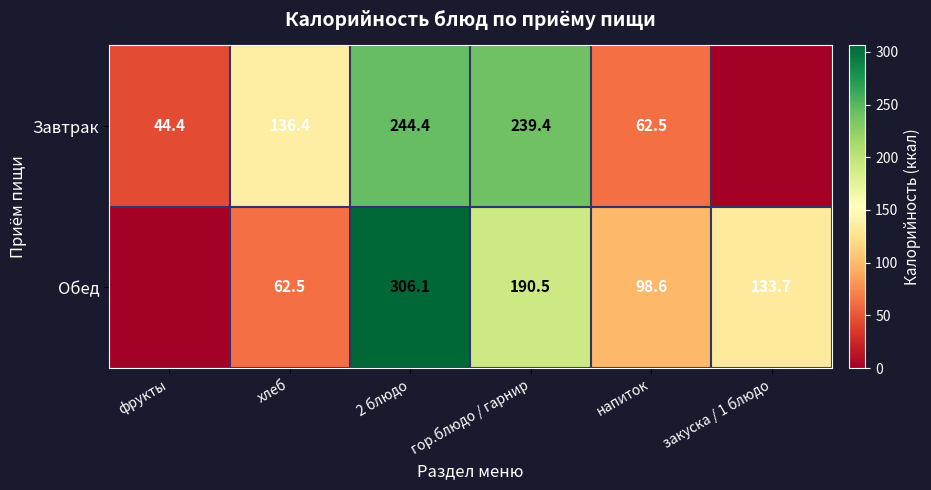

Between напиток and гор.блюдо / гарнир, which is larger?

гор.блюдо / гарнир